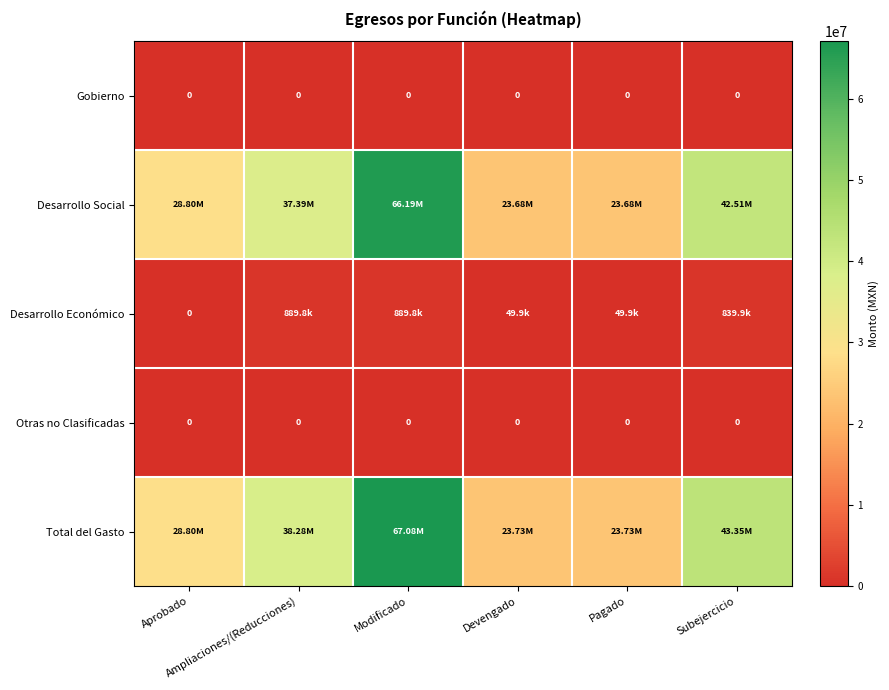

At which label is Desarrollo Económico closest to 444880?

Devengado